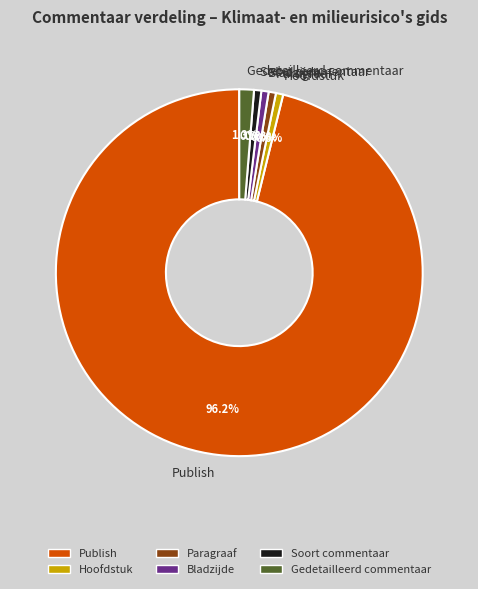

How many segments does this pie chart have?

6